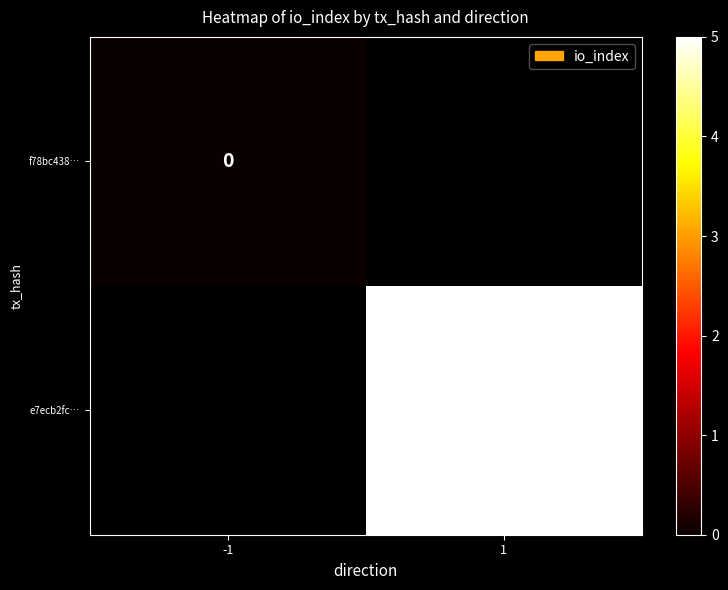

The e7ecb2fc… series shows 3 at 1. True or false?

False